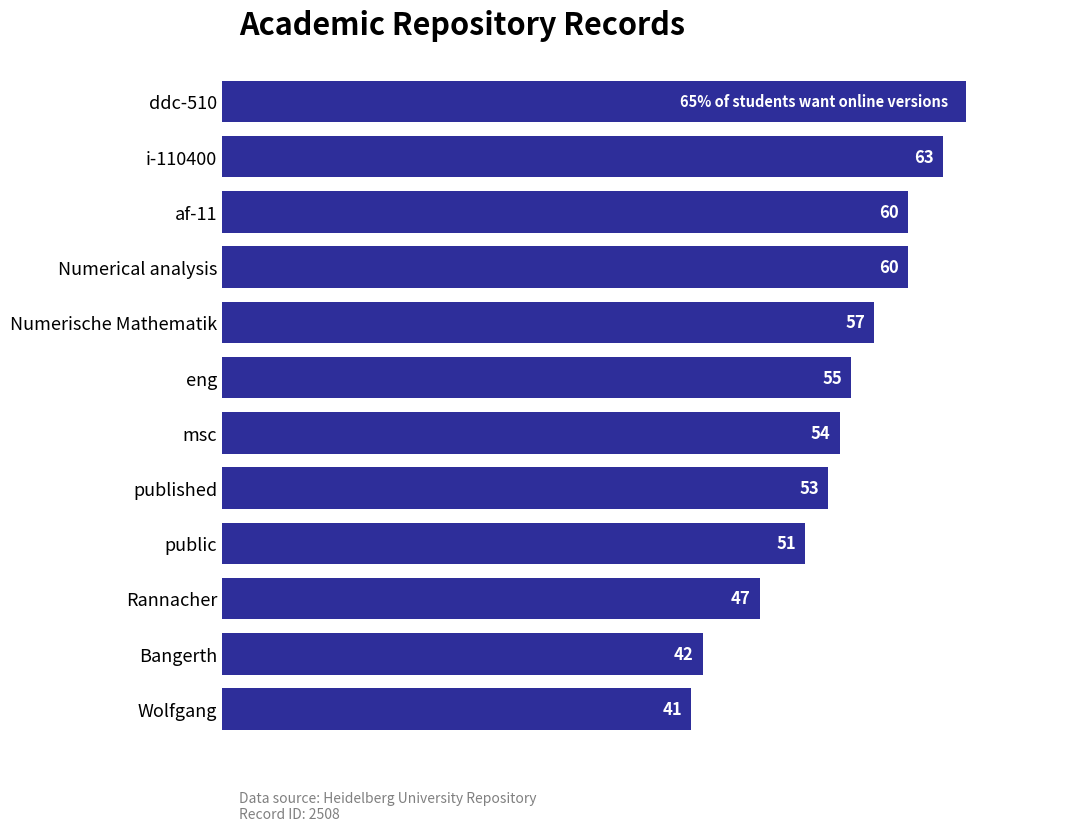

Are the bars horizontal?

Yes